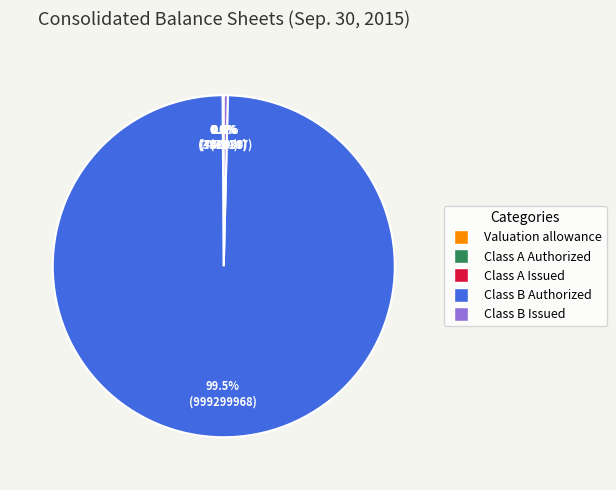

Which slice is the largest?

Class B Authorized